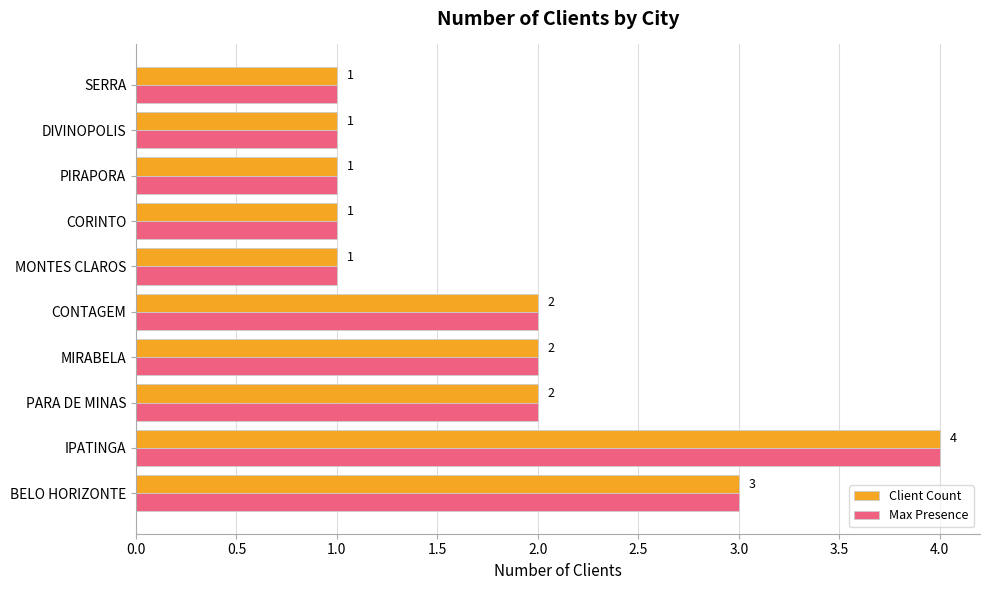

What is the difference between the maximum and second lowest values in the Client Count series?

3